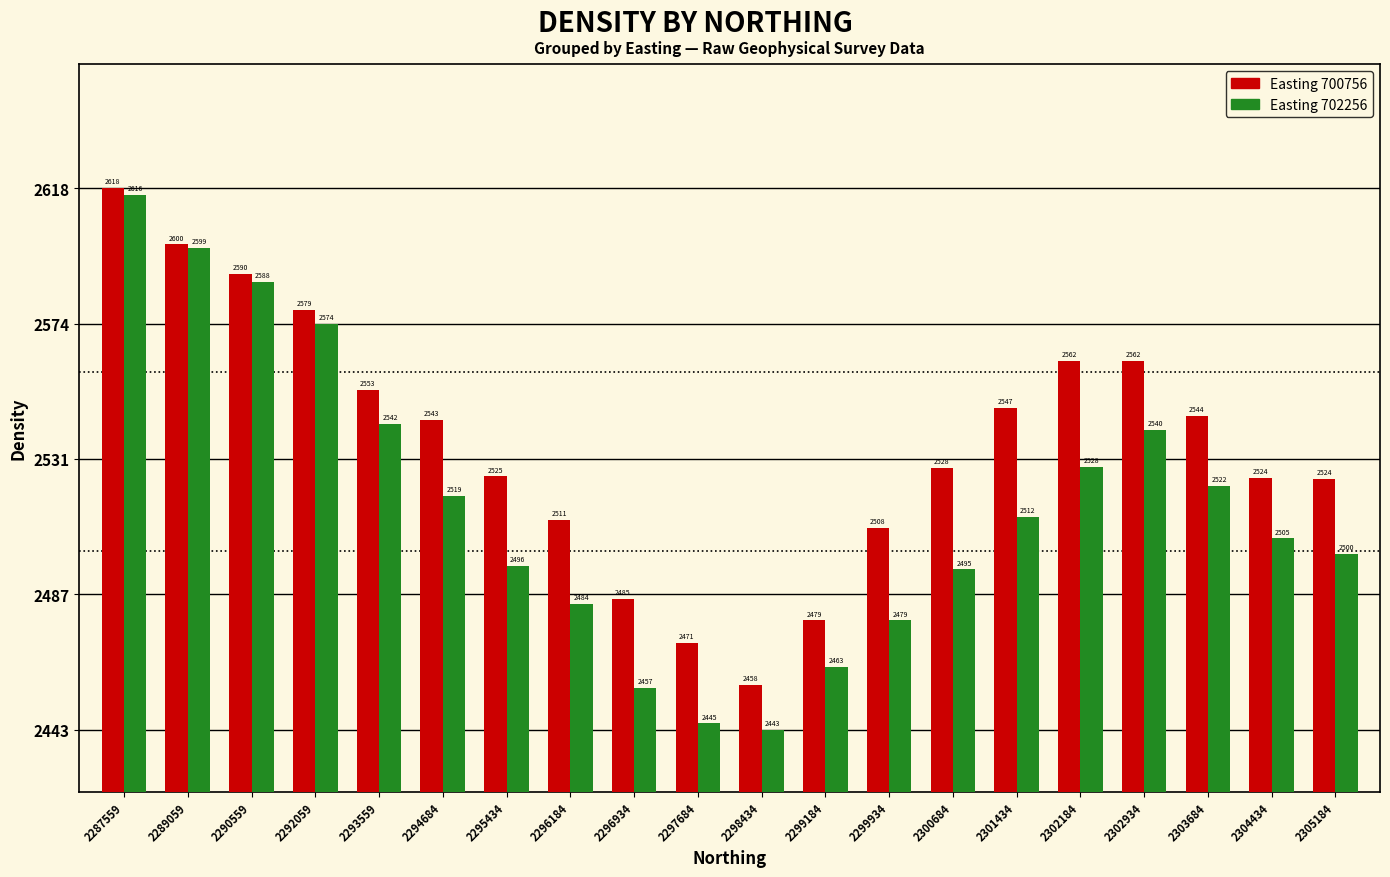

What is the maximum value shown in the chart?

2617.9